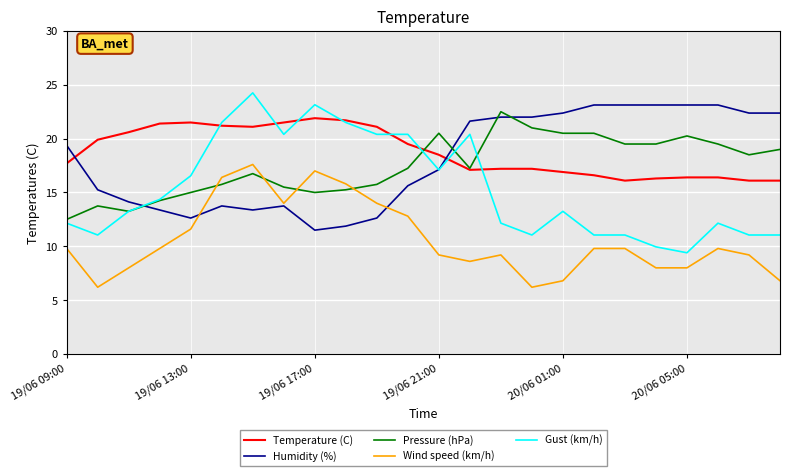

True or false: Wind speed (km/h) and Temperature (C) intersect in this chart.

False